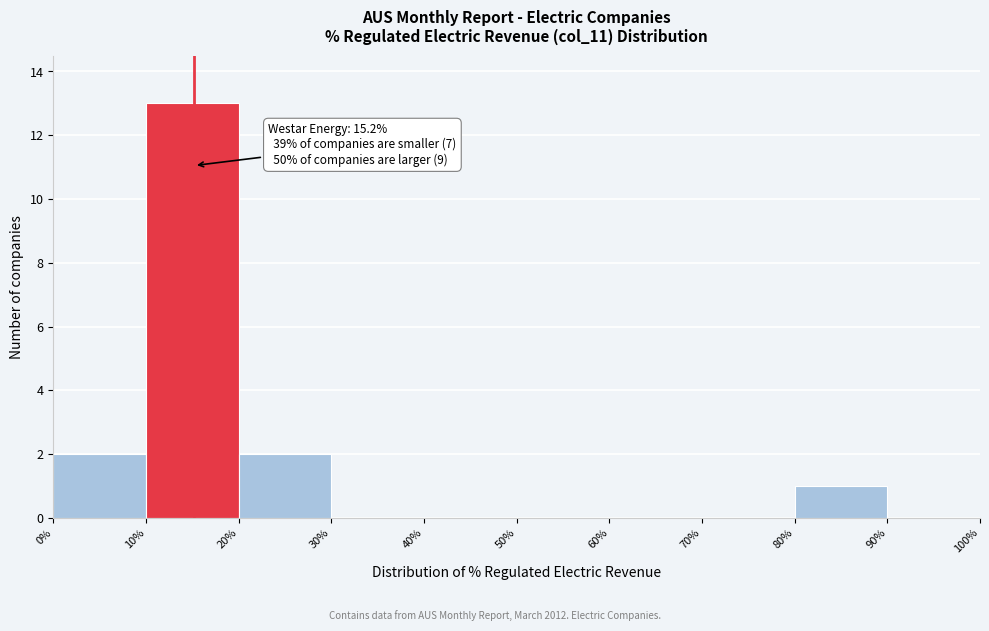

Which range on the x-axis has the tallest bar?

10% to 20%